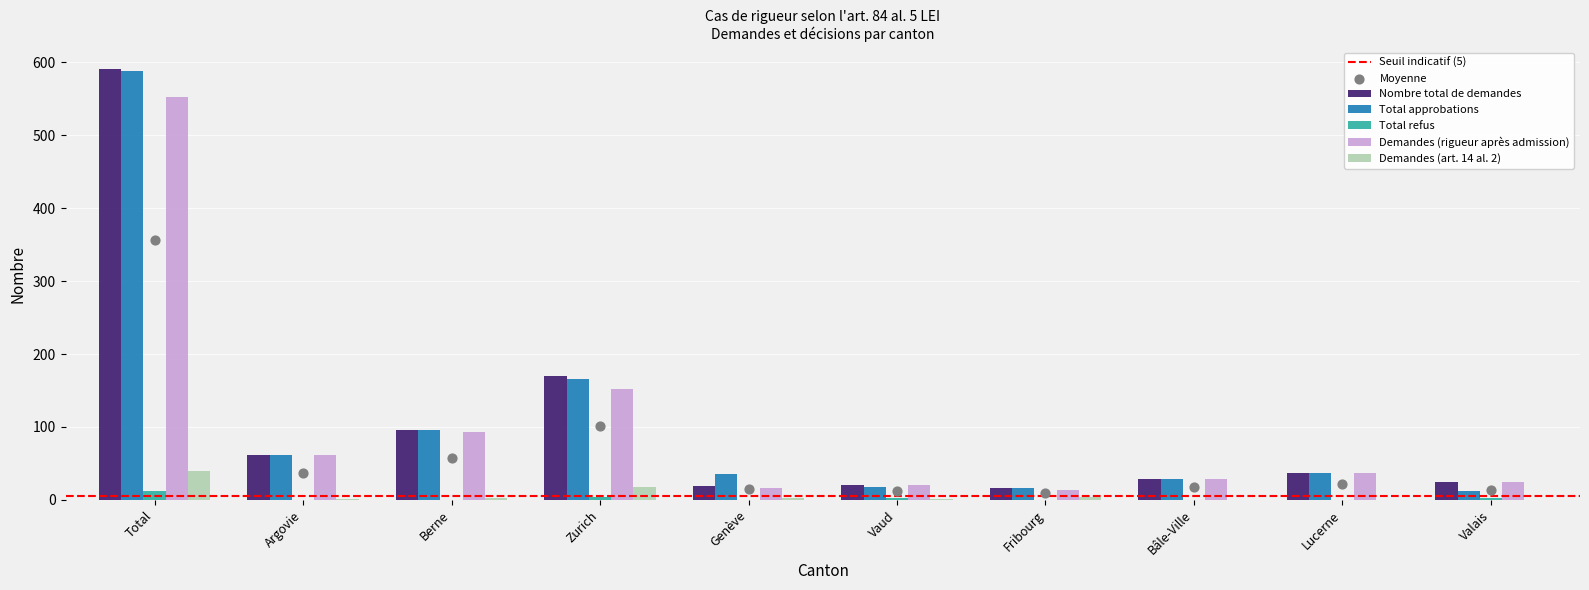

Is the value of Total refus at Fribourg greater than the value of Nombre total de demandes at Total?

No